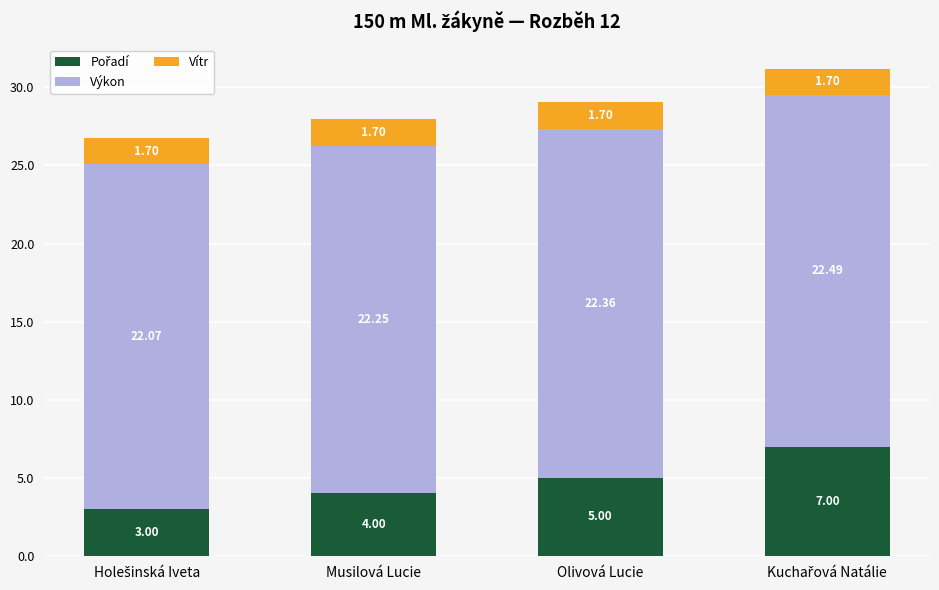

What is the total value across all series at Olivová Lucie?

29.1